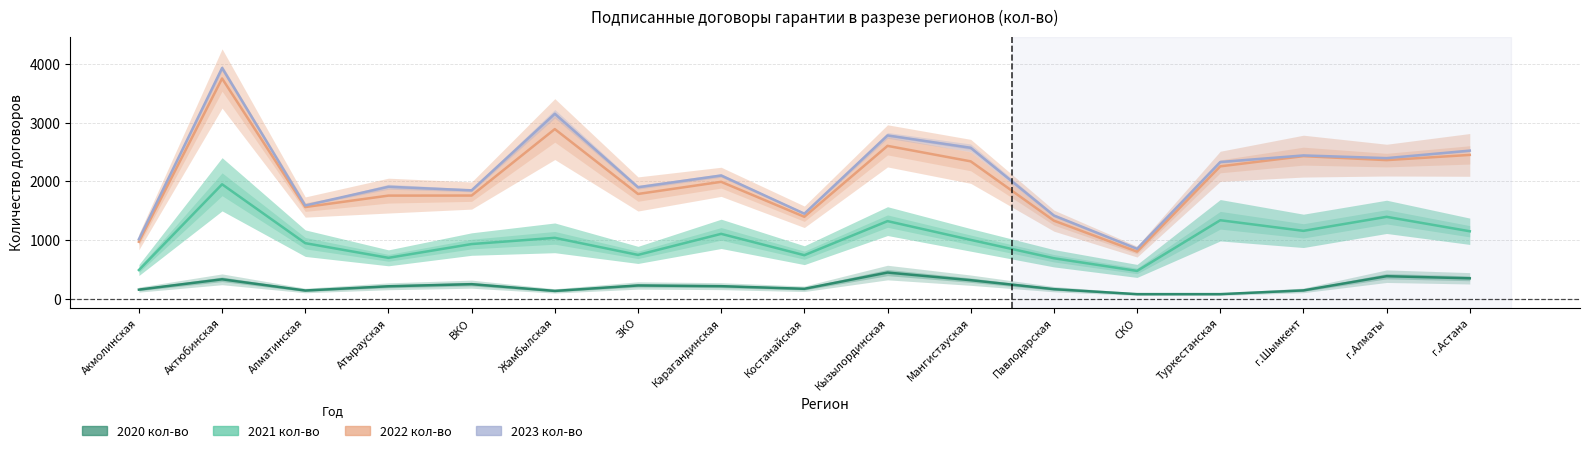

What is the minimum value for 2021 кол-во?

472